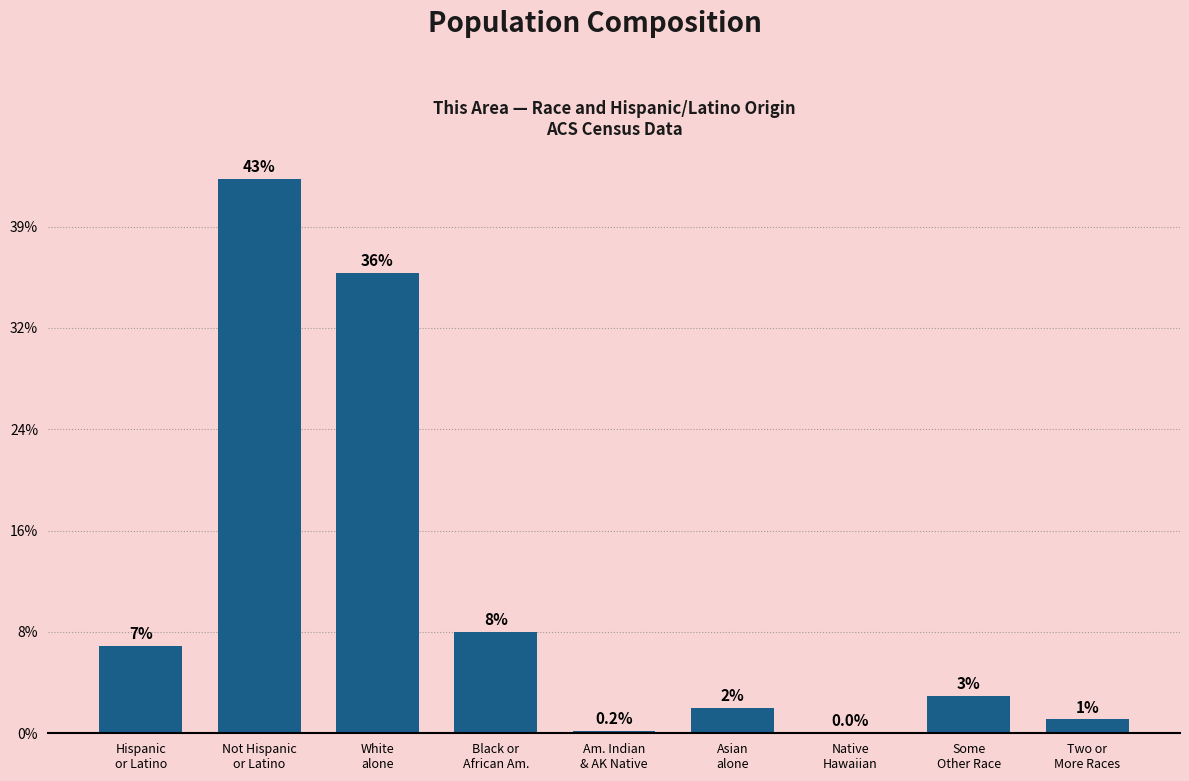

What is the approximate value at White
alone?

90924